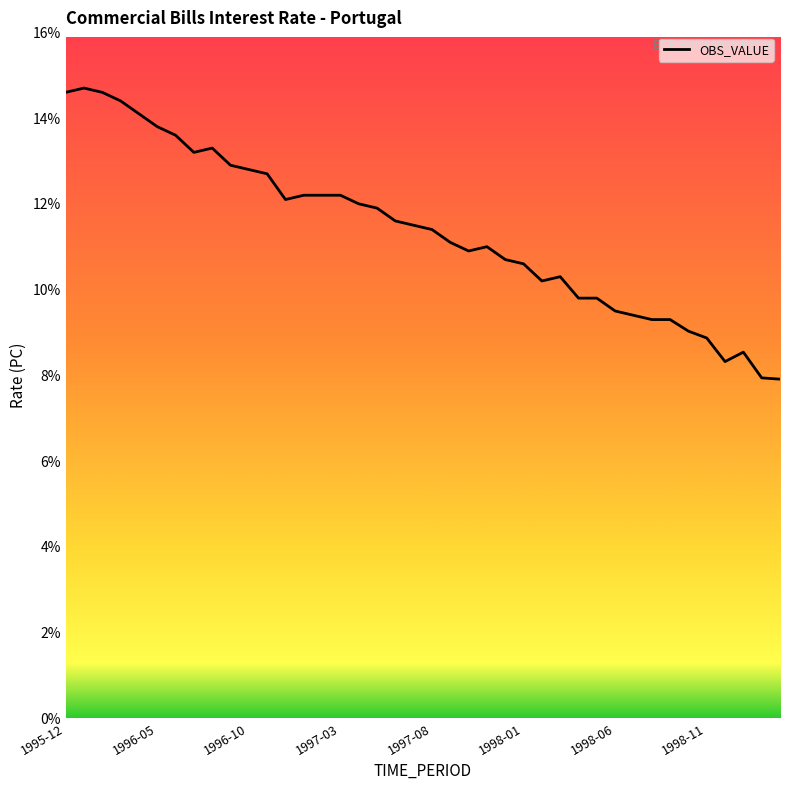

What is the minimum value shown in the chart?

7.9